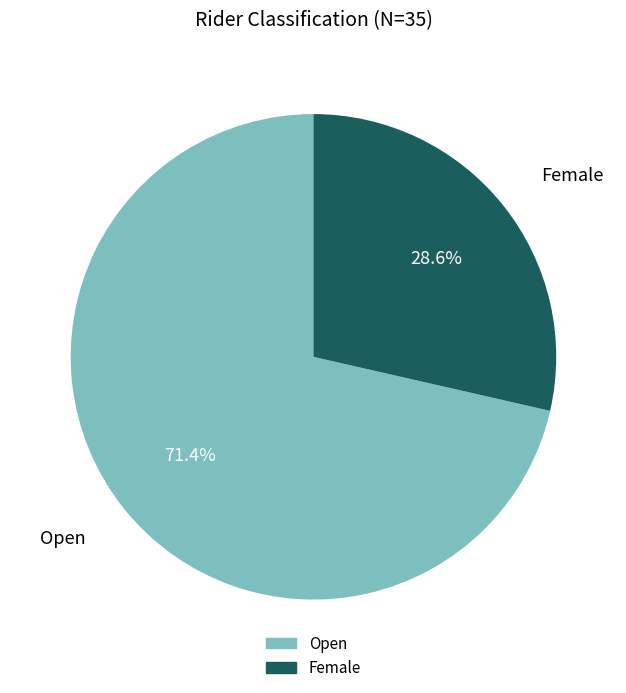

Count the number of slices in the pie.

2